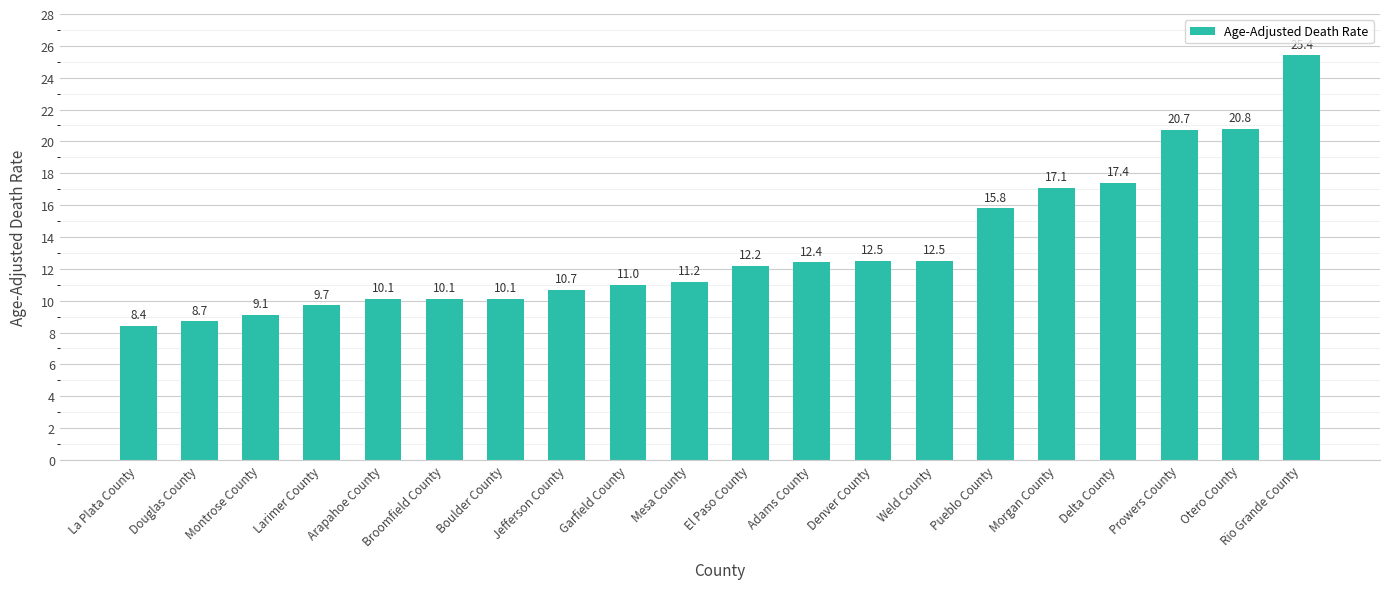

Which has a higher value, Otero County or Jefferson County?

Otero County